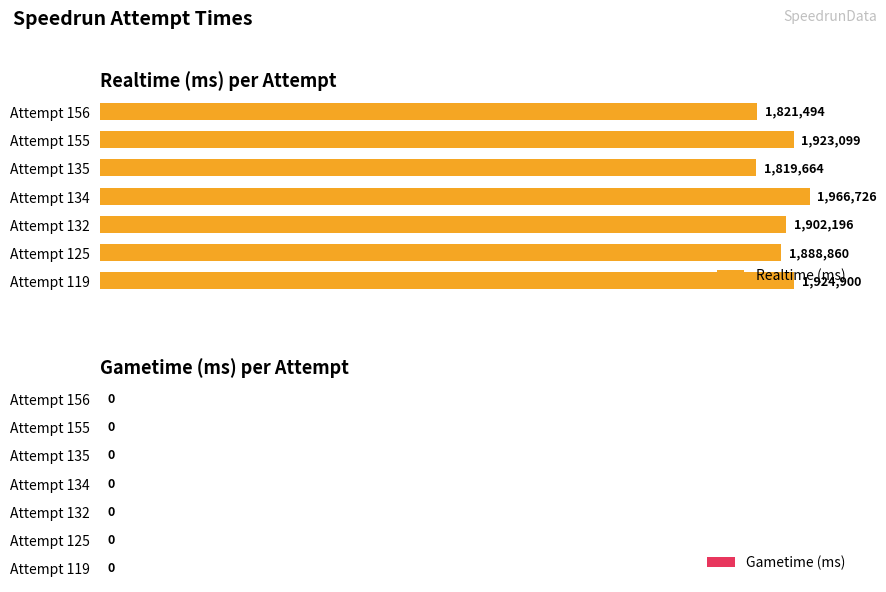

Are the bars horizontal?

Yes